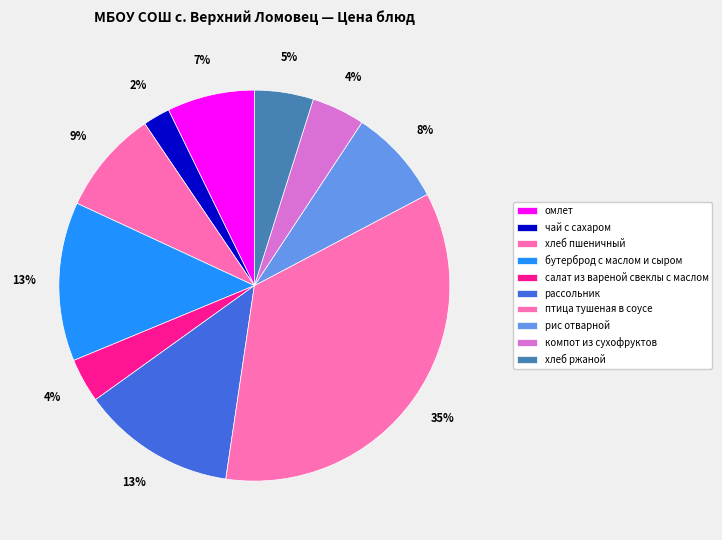

To the nearest percent, what percentage of the pie is салат из вареной свеклы с маслом?

4%